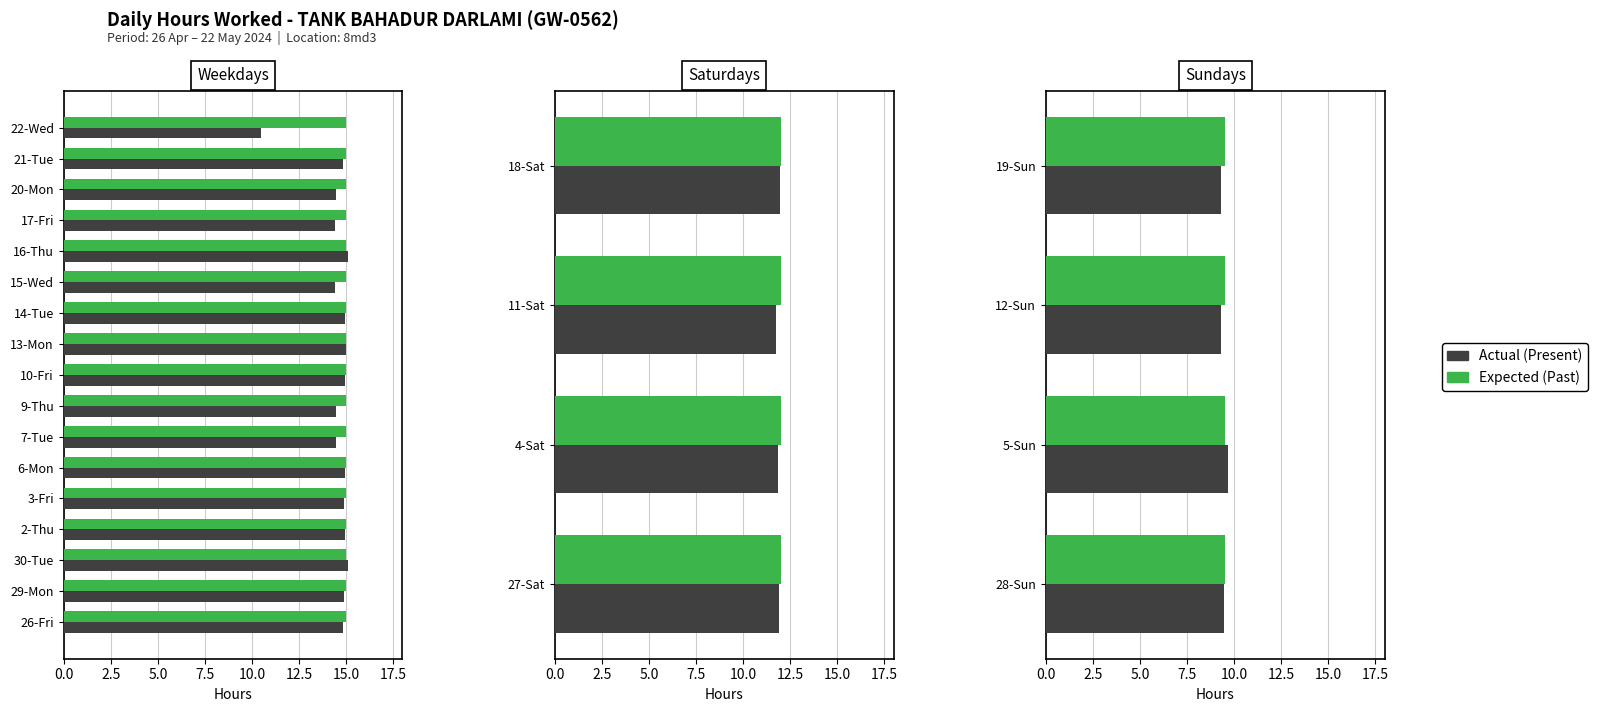

How many groups of bars are there?

4